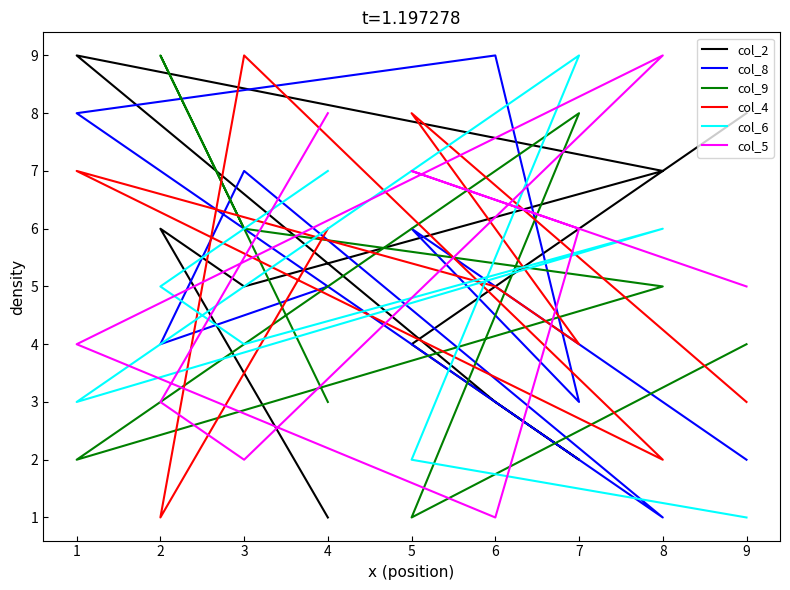

What is the value of the col_8 point at the 7th from the left?

3